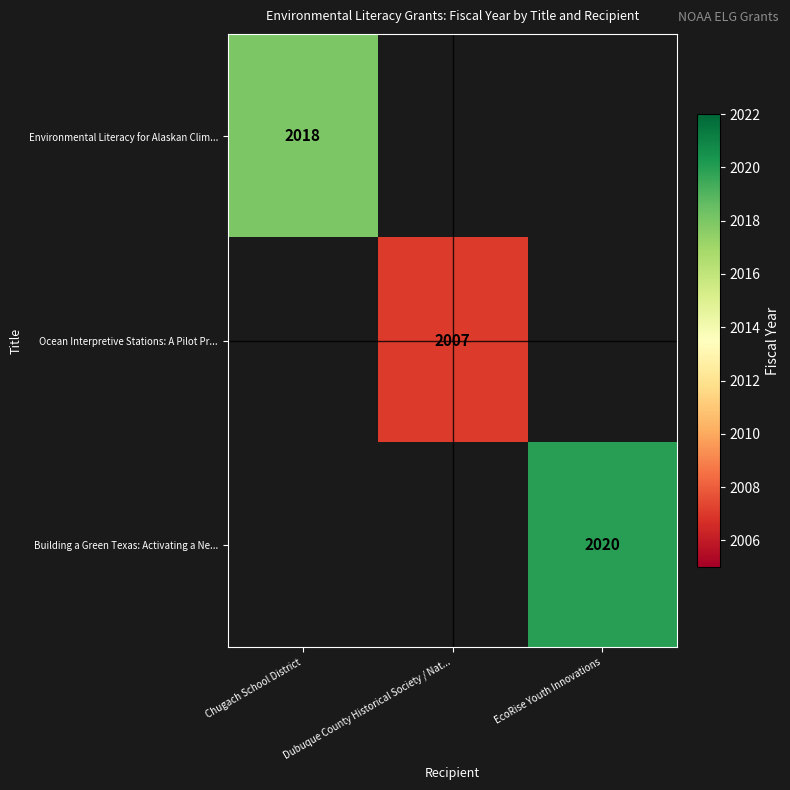

At which category does the chart reach its minimum across all series?

Dubuque County Historical Society / Nat...